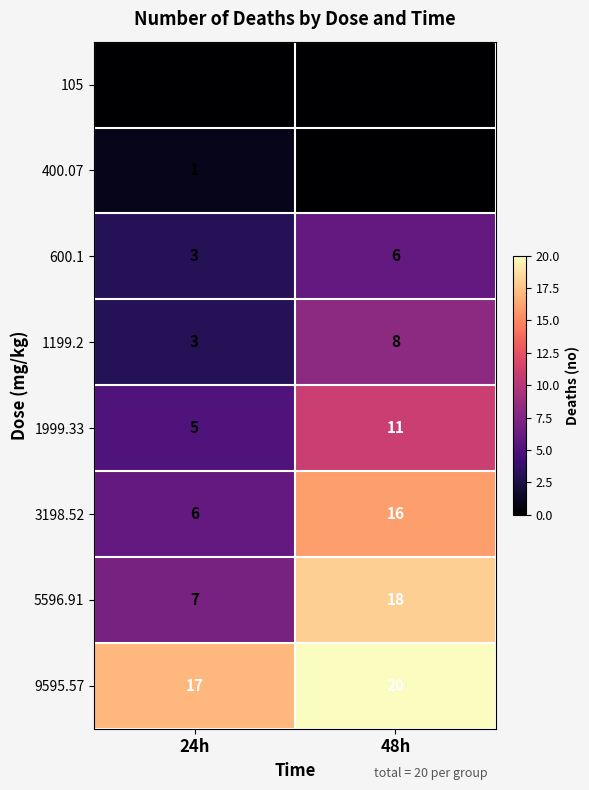

Rank the categories by 1199.2 value from lowest to highest.

24h, 48h